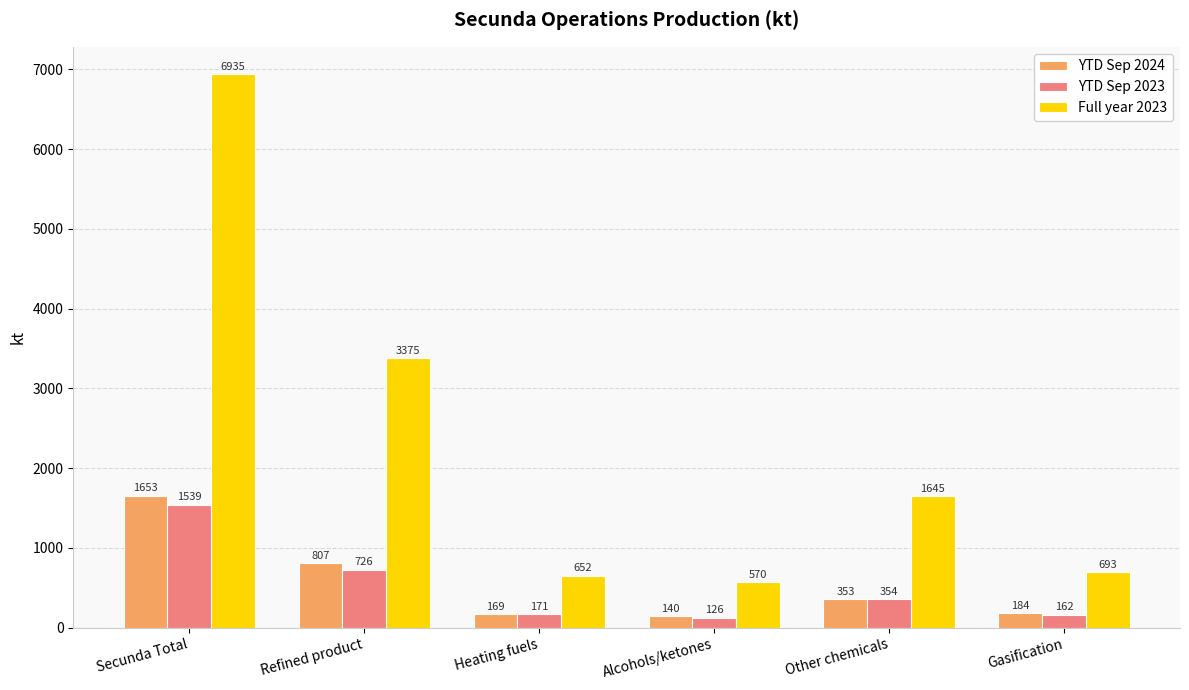

Are the bars horizontal?

No